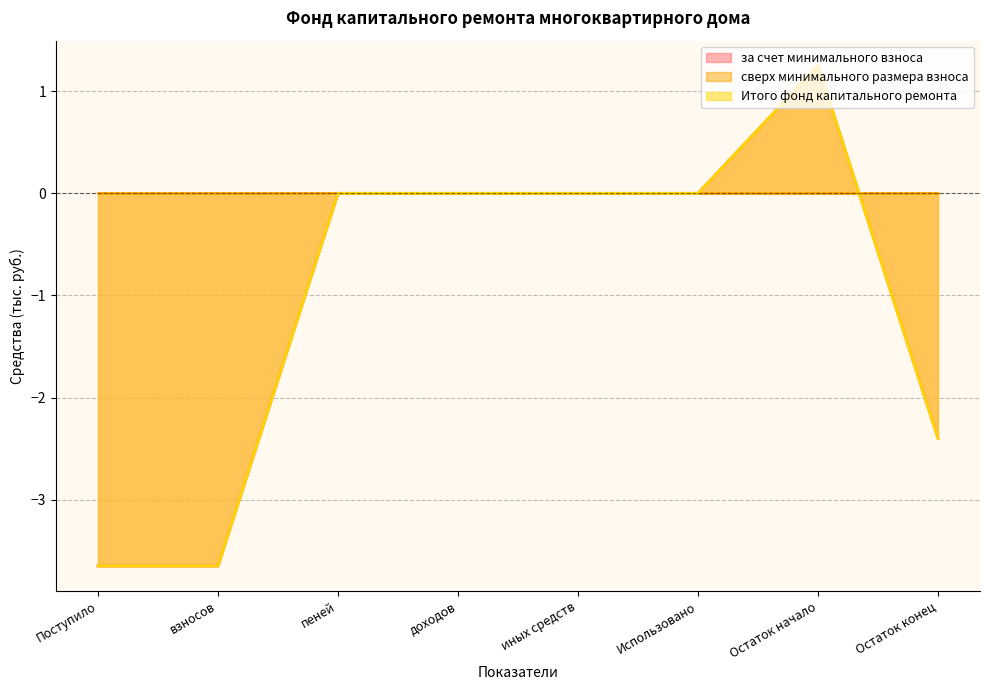

True or false: Итого фонд капитального ремонта and за счет минимального взноса intersect in this chart.

False